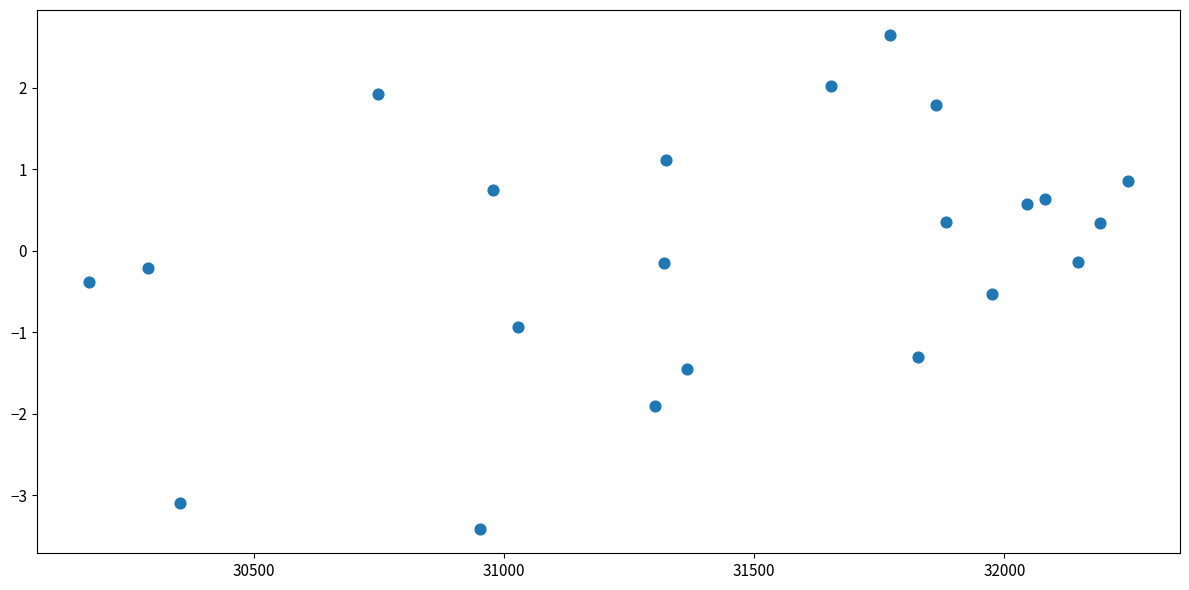

What is the range of Y values (max minus min)?

6.1